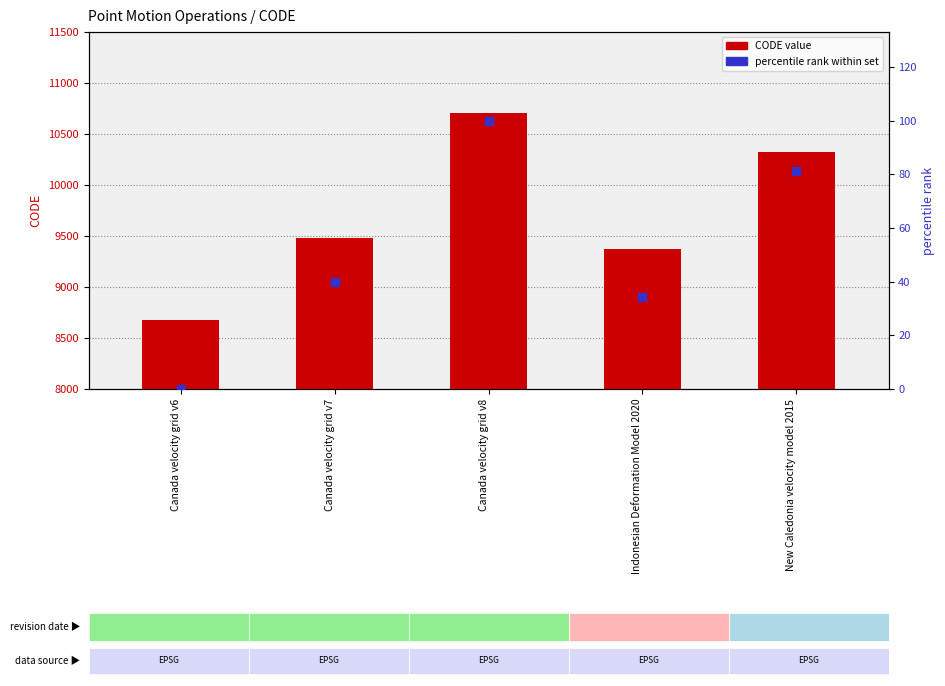

At which category is the sum across all series the highest?

Canada velocity grid v8